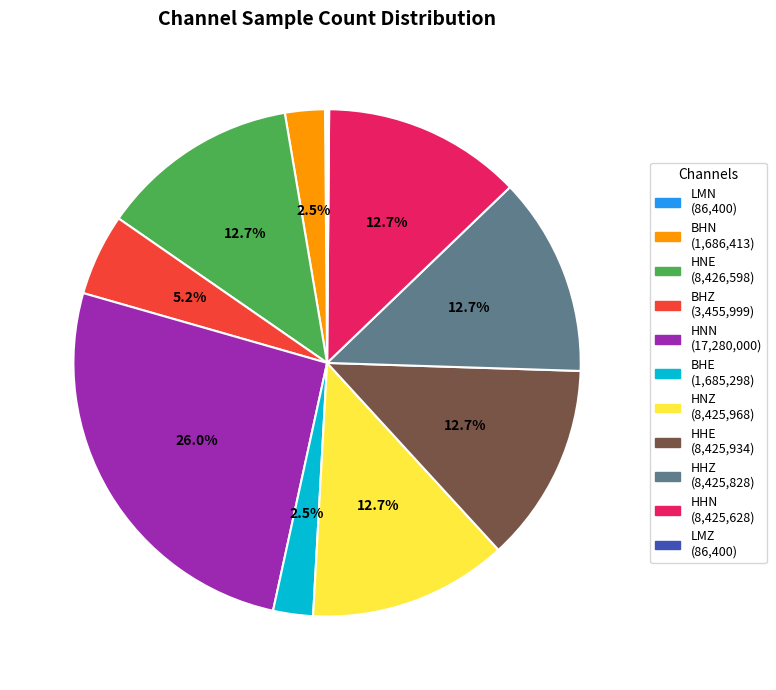

Between HNZ and BHZ, which is larger?

HNZ